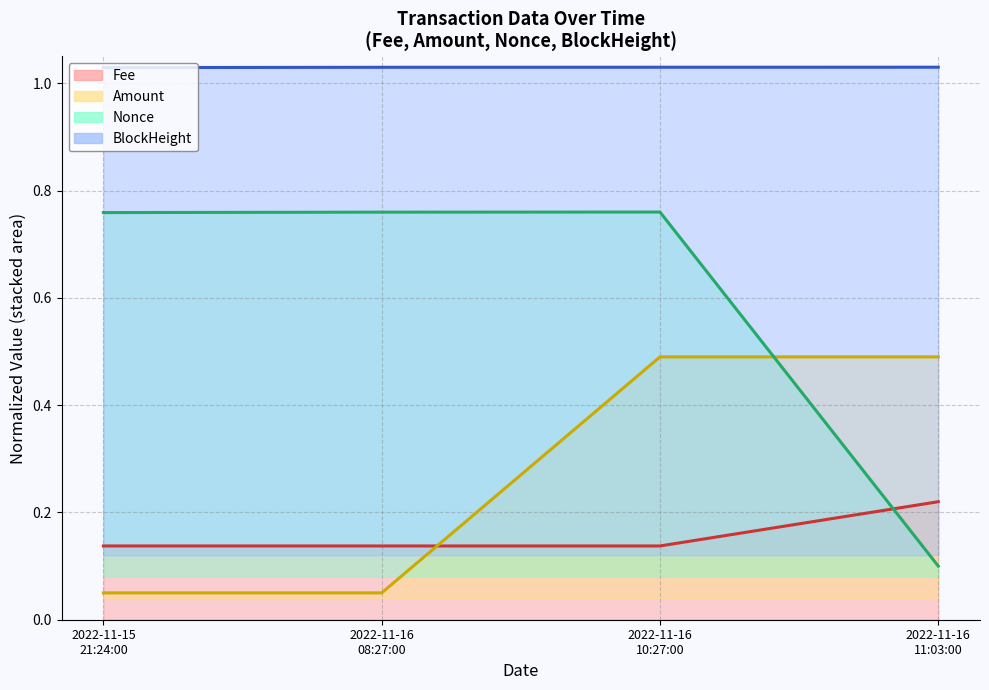

List the labels in order of Fee value, smallest first.

2022-11-15 21:24:00, 2022-11-16 08:27:00, 2022-11-16 10:27:00, 2022-11-16 11:03:00